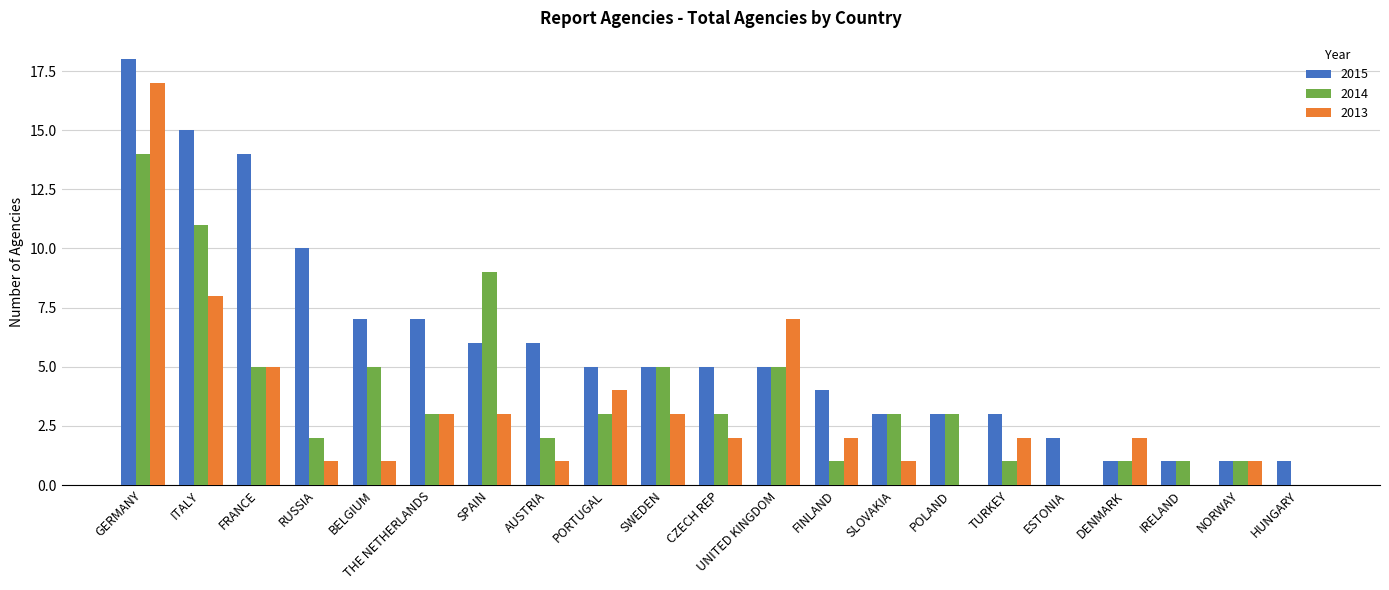

True or false: 2015 has a value of 1 at POLAND.

False